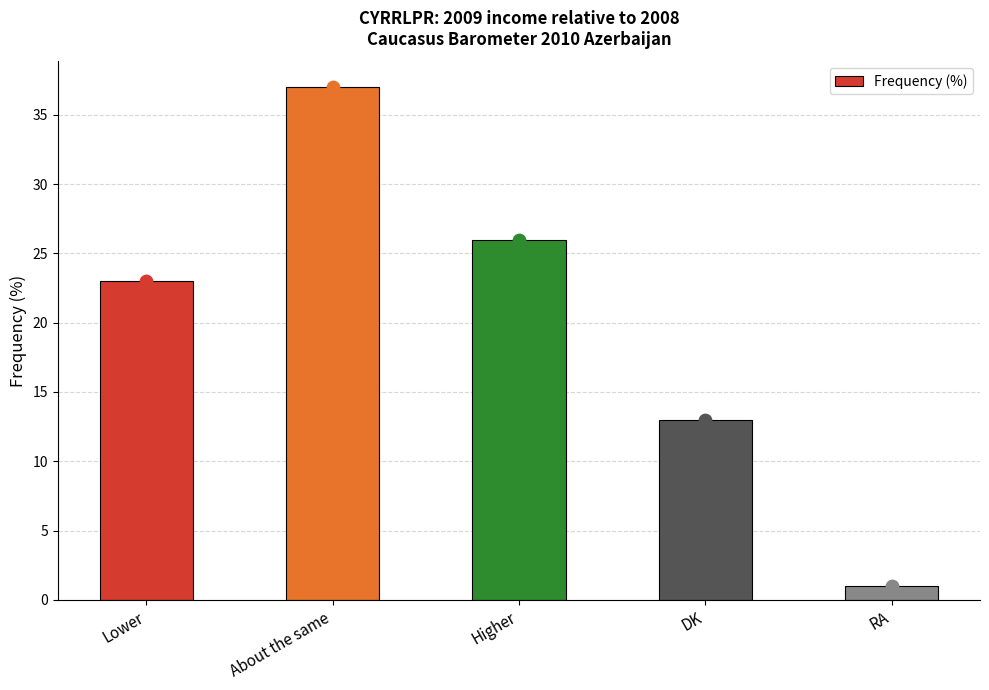

What is the change in value from Lower to DK?

-10